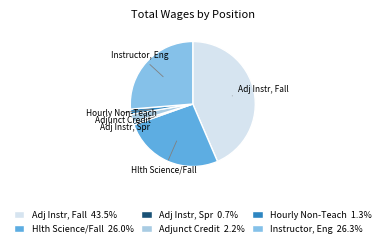

Rank the categories by value from lowest to highest.

Adj Instr, Chd Dv/Fam Lif/Spr, Hourly, Non-Teaching Assign, Adjunct Instructor, Credit, Adj Inst, Health Science/Fall, Instructor, English, Adj Instr, Chd Dv/Fam Lif/Fall